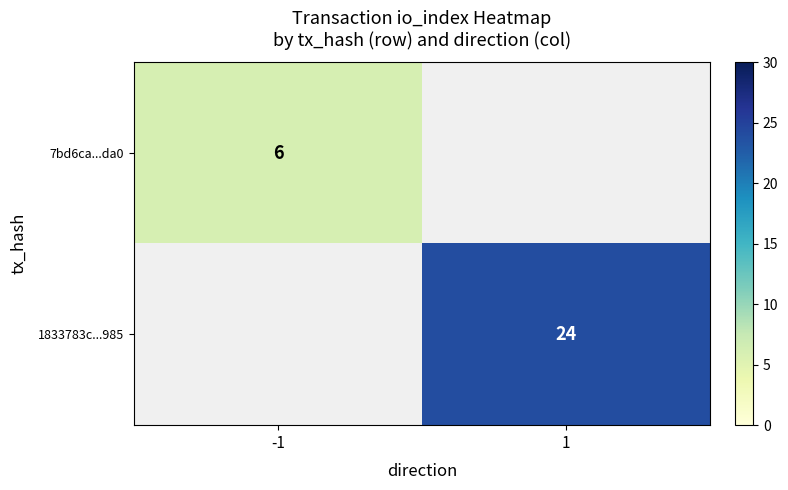

True or false: 7bd6ca...da0 has a value of 8 at -1.

False